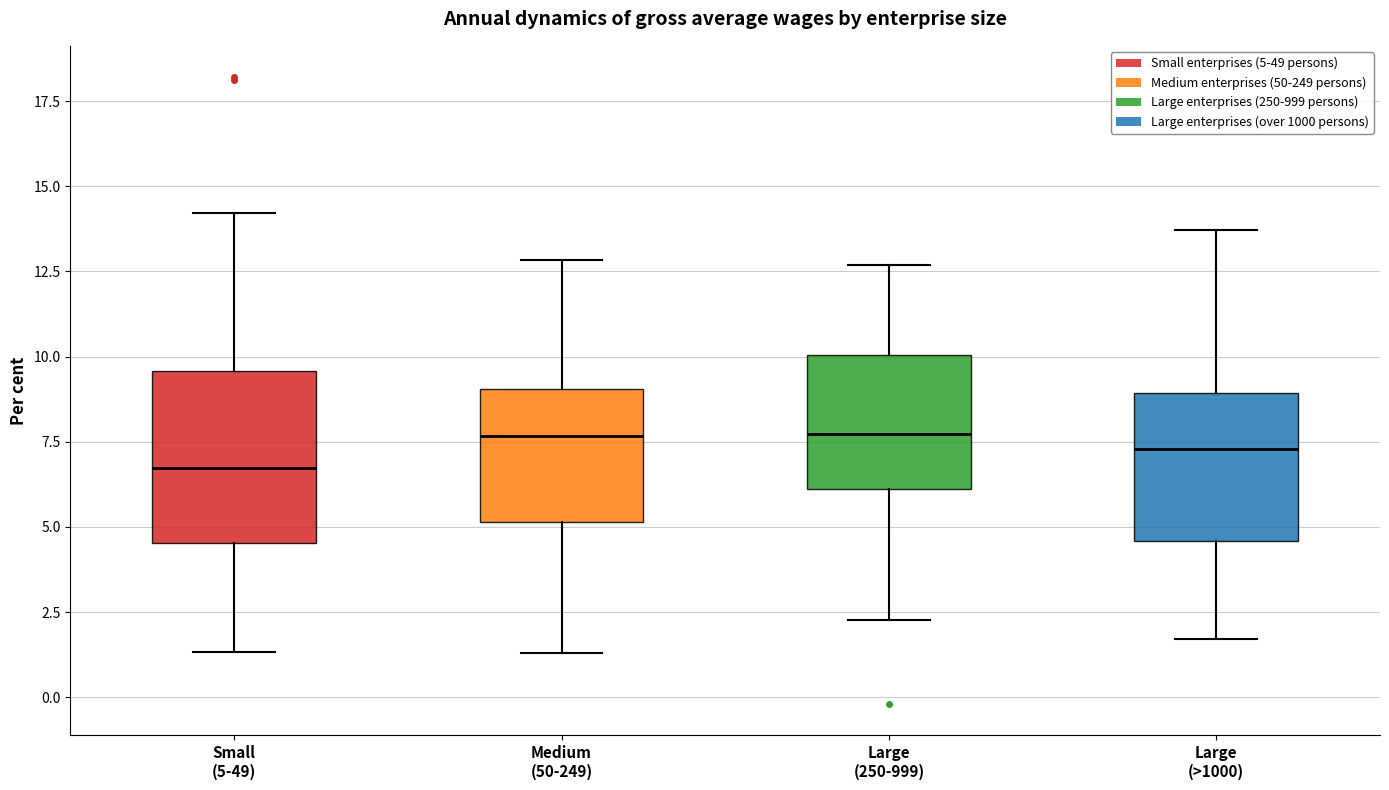

Reading left to right, read every box against the y-axis: the position of its median line, the range the box covers, and the ends of its whiskers. The values are not printed on the chart, so give them approximately, as read against the axis.

Small (5-49): median 6.5, box 4.5 to 9.5, whiskers 1.5 to 14.0
Medium (50-249): median 7.5, box 5.0 to 9.0, whiskers 1.5 to 13.0
Large (250-999): median 7.5, box 6.0 to 10.0, whiskers 2.5 to 12.5
Large (>1000): median 7.5, box 4.5 to 9.0, whiskers 1.5 to 13.5